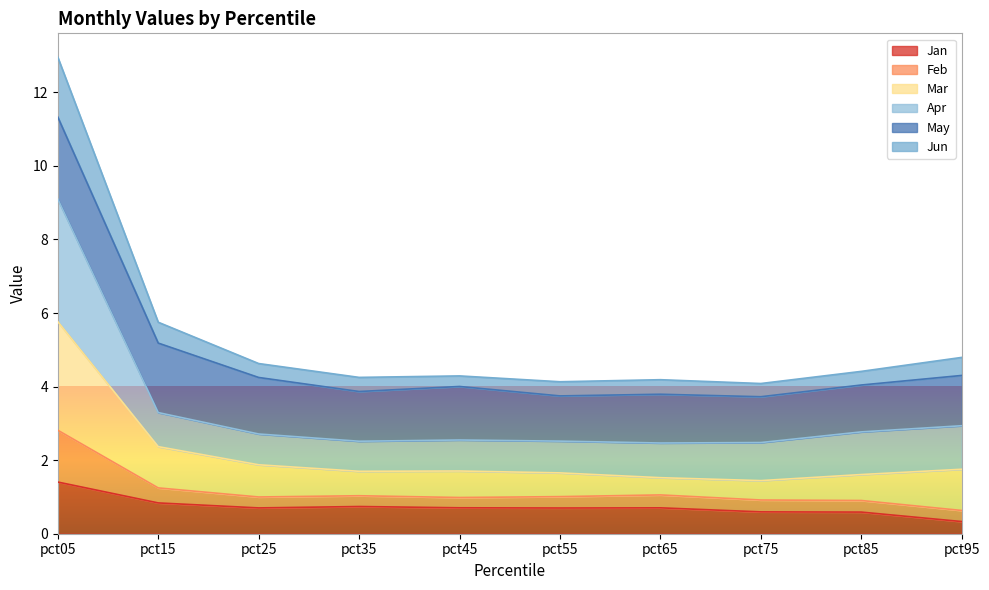

What is the highest value of the Jan series?

1.4